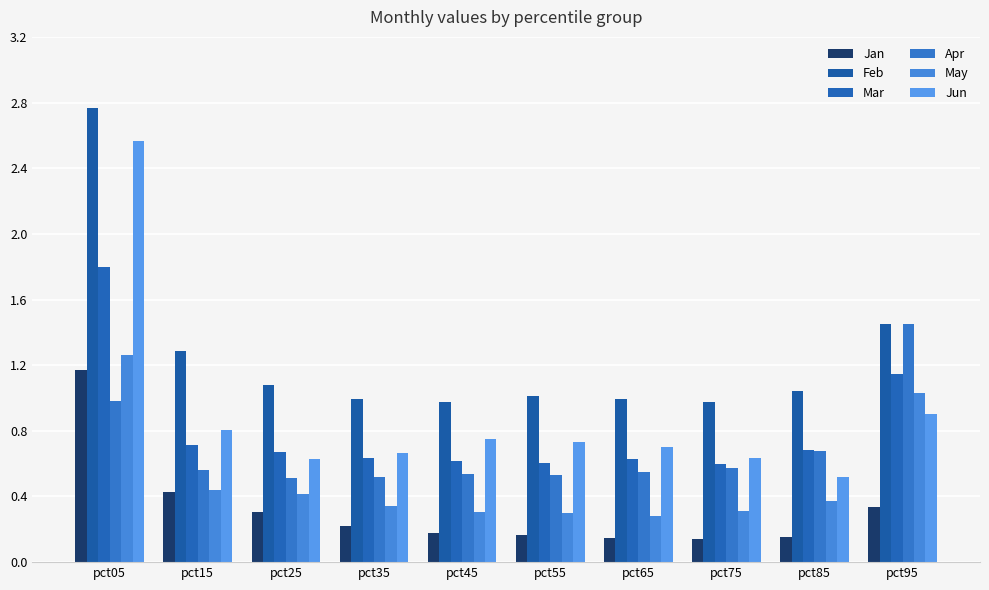

Reading left to right, extract all data points from this chart.

Jan: pct05=1.2	pct15=0.4	pct25=0.3	pct35=0.2	pct45=0.2	pct55=0.2	pct65=0.1	pct75=0.1	pct85=0.2	pct95=0.3
Feb: pct05=2.8	pct15=1.3	pct25=1.1	pct35=1.0	pct45=1.0	pct55=1.0	pct65=1.0	pct75=1.0	pct85=1.0	pct95=1.4
Mar: pct05=1.8	pct15=0.7	pct25=0.7	pct35=0.6	pct45=0.6	pct55=0.6	pct65=0.6	pct75=0.6	pct85=0.7	pct95=1.1
Apr: pct05=1.0	pct15=0.6	pct25=0.5	pct35=0.5	pct45=0.5	pct55=0.5	pct65=0.5	pct75=0.6	pct85=0.7	pct95=1.5
May: pct05=1.3	pct15=0.4	pct25=0.4	pct35=0.3	pct45=0.3	pct55=0.3	pct65=0.3	pct75=0.3	pct85=0.4	pct95=1.0
Jun: pct05=2.6	pct15=0.8	pct25=0.6	pct35=0.7	pct45=0.8	pct55=0.7	pct65=0.7	pct75=0.6	pct85=0.5	pct95=0.9